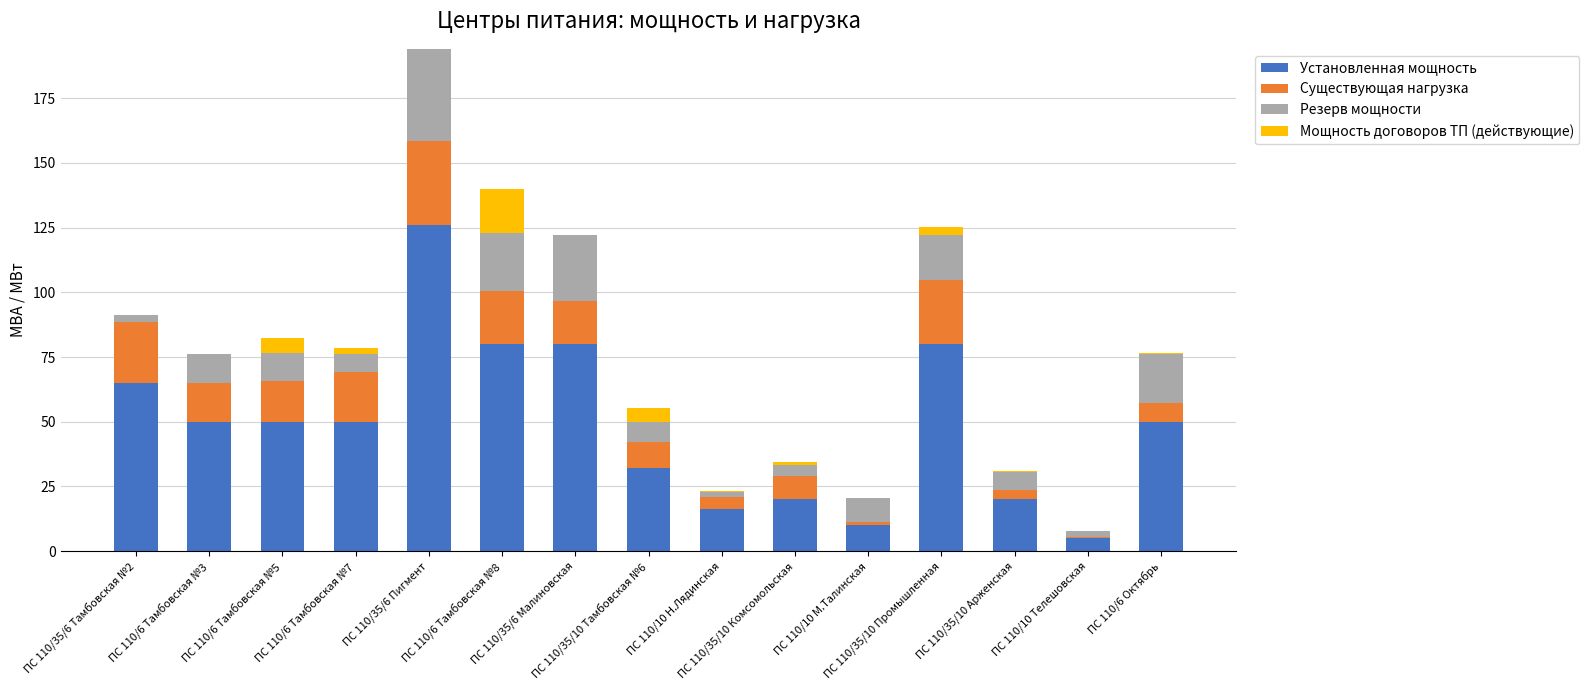

Count the number of categories in the chart.

15